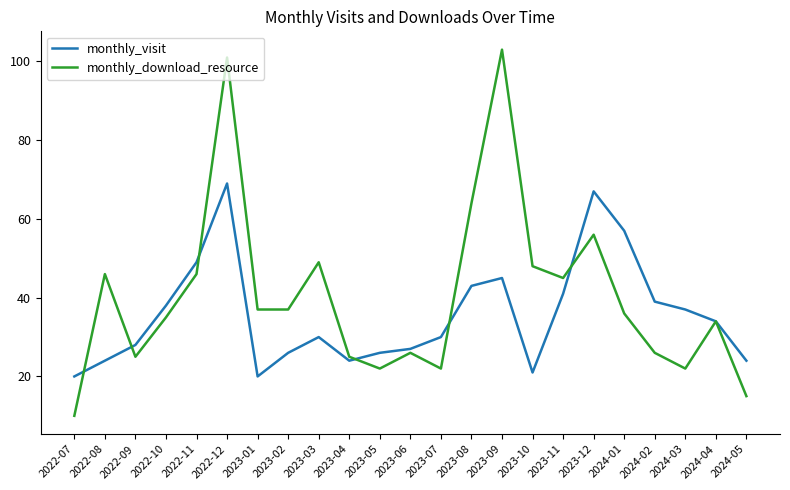

Does the chart display data point markers on the line(s)?

No